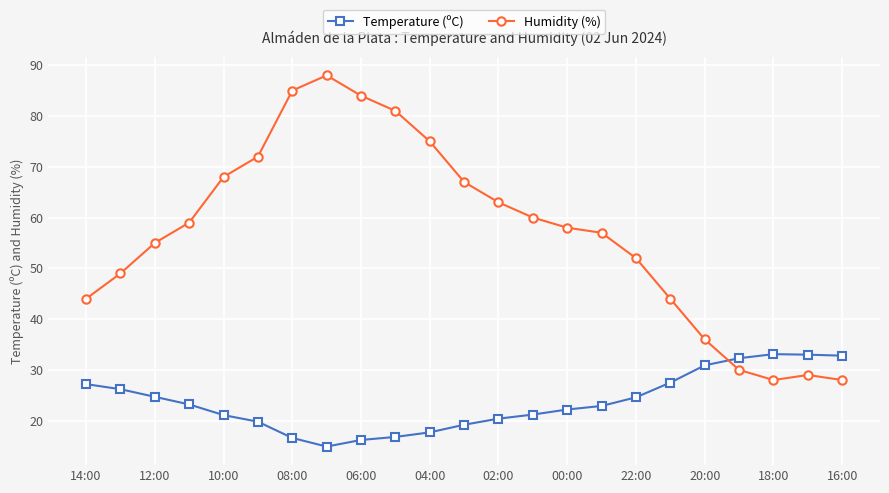

Rank the series by their average value, from lowest to highest.

Temperature (ºC), Humidity (%)